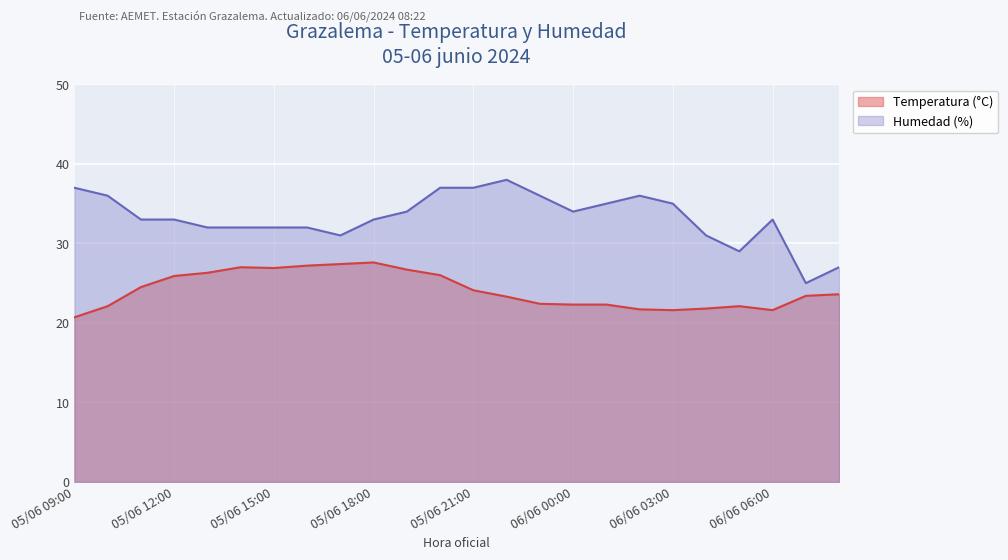

Does the chart display data point markers on the line(s)?

No